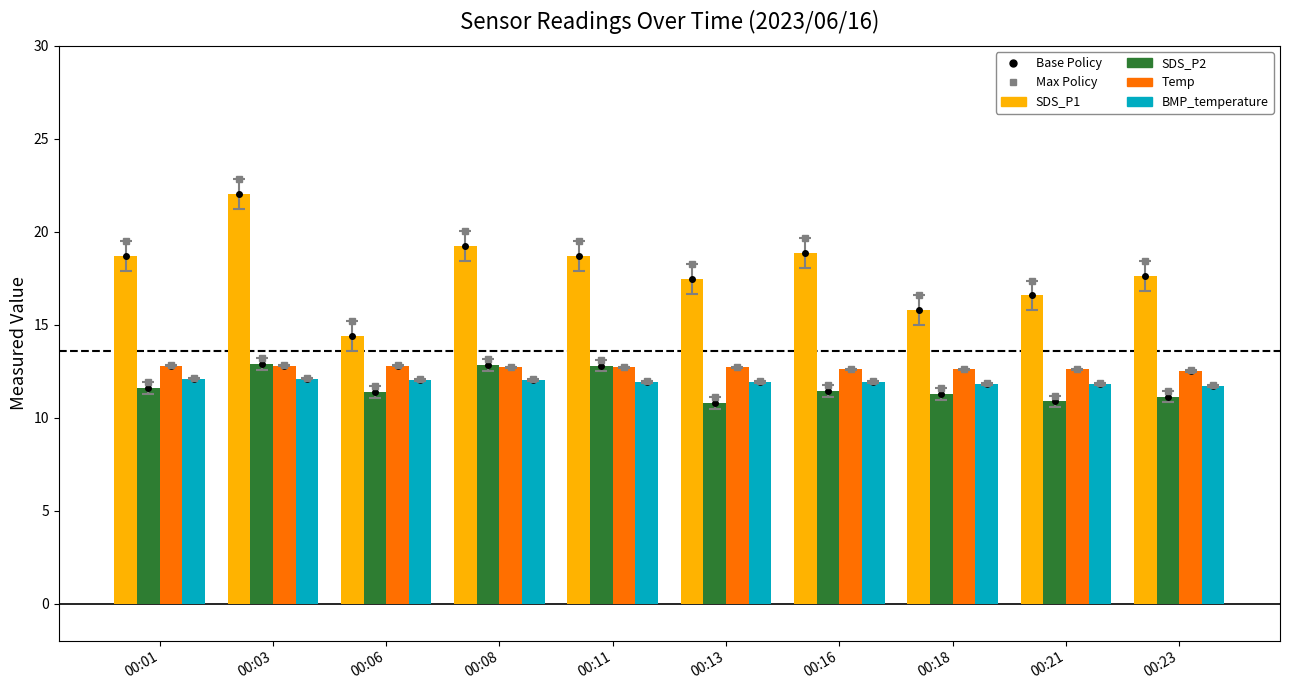

Are the bars horizontal?

No